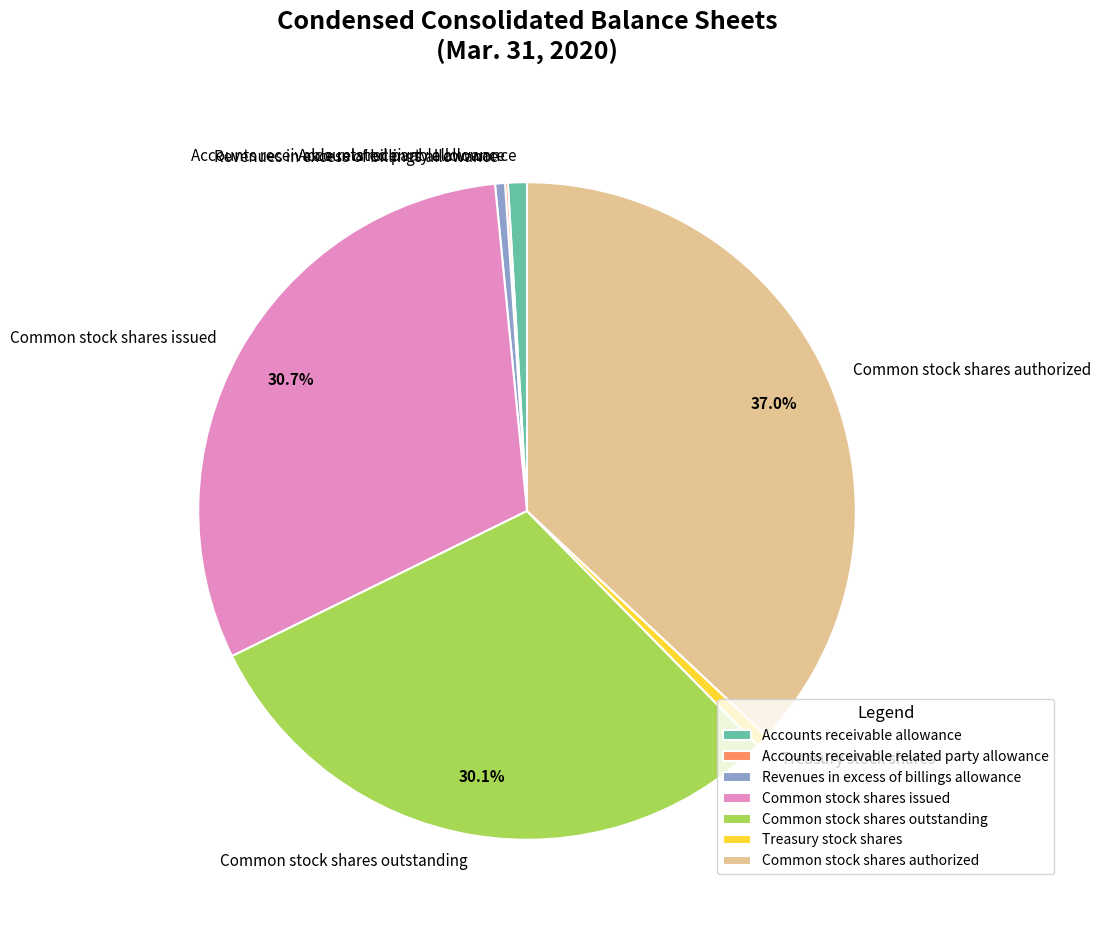

Which slice is the largest?

Common stock shares authorized